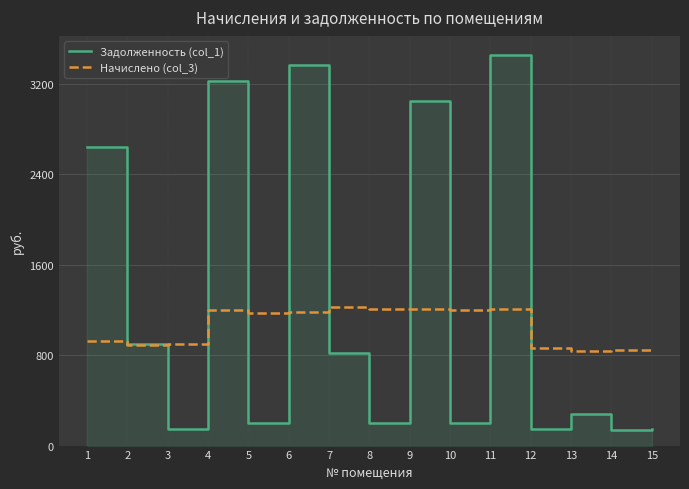

Which series has the widest spread of values?

Задолженность (col_1)